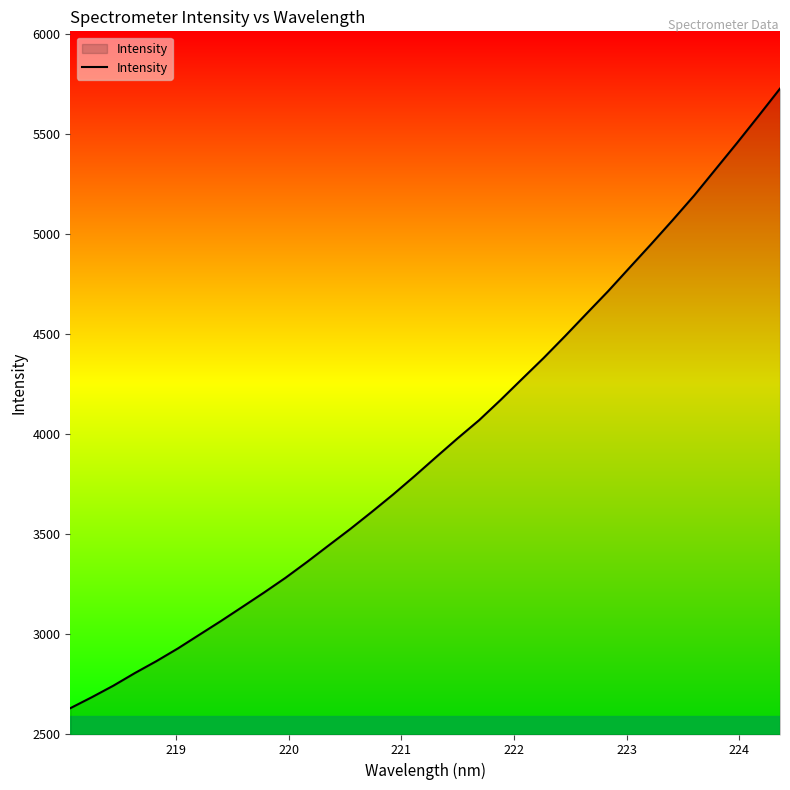

What is the sum of all values?

134443.7